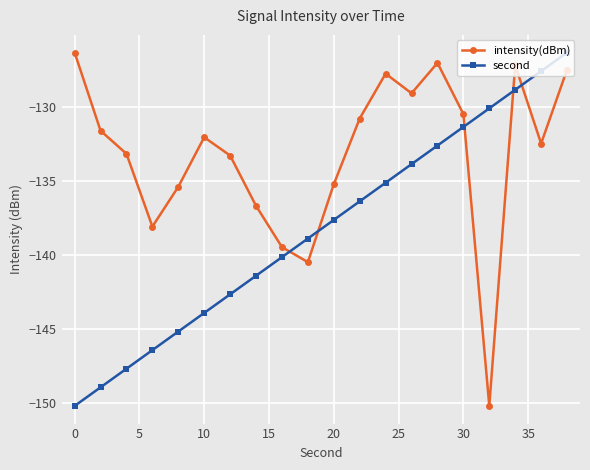

How many intersections are there between second and intensity(dBm)?

5